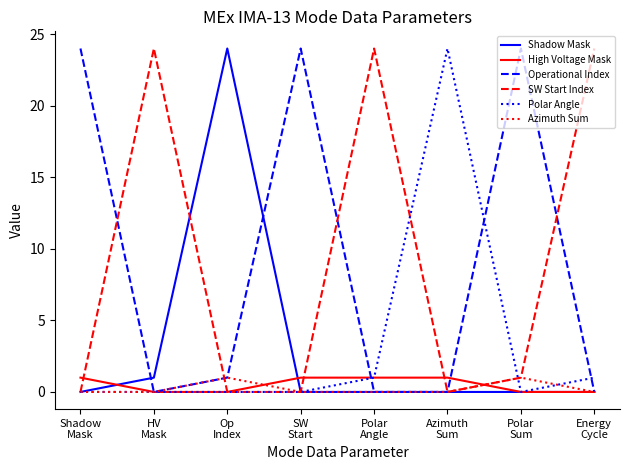

Reading left to right, what are all the values shown in this chart?

Shadow Mask: 0	1	24	0	0	0	0	0
High Voltage Mask: 1	0	0	1	1	1	0	0
Operational Index: 24	0	1	24	0	0	24	0
SW Start Index: 0	24	0	0	24	0	1	24
Polar Angle: 0	0	0	0	1	24	0	1
Azimuth Sum: 0	0	1	0	0	0	1	0